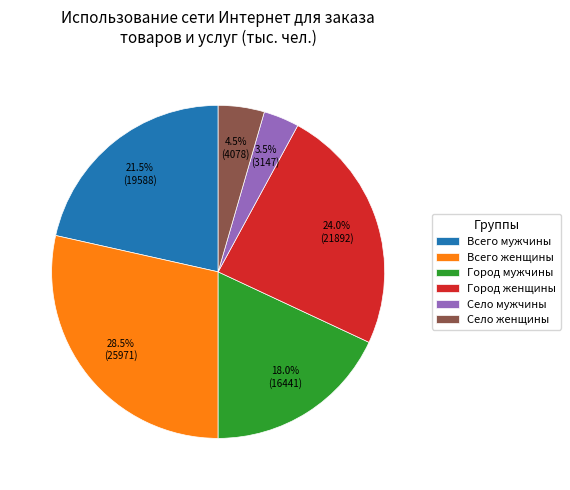

Rank the categories by value from lowest to highest.

Село мужчины, Село женщины, Город мужчины, Всего мужчины, Город женщины, Всего женщины